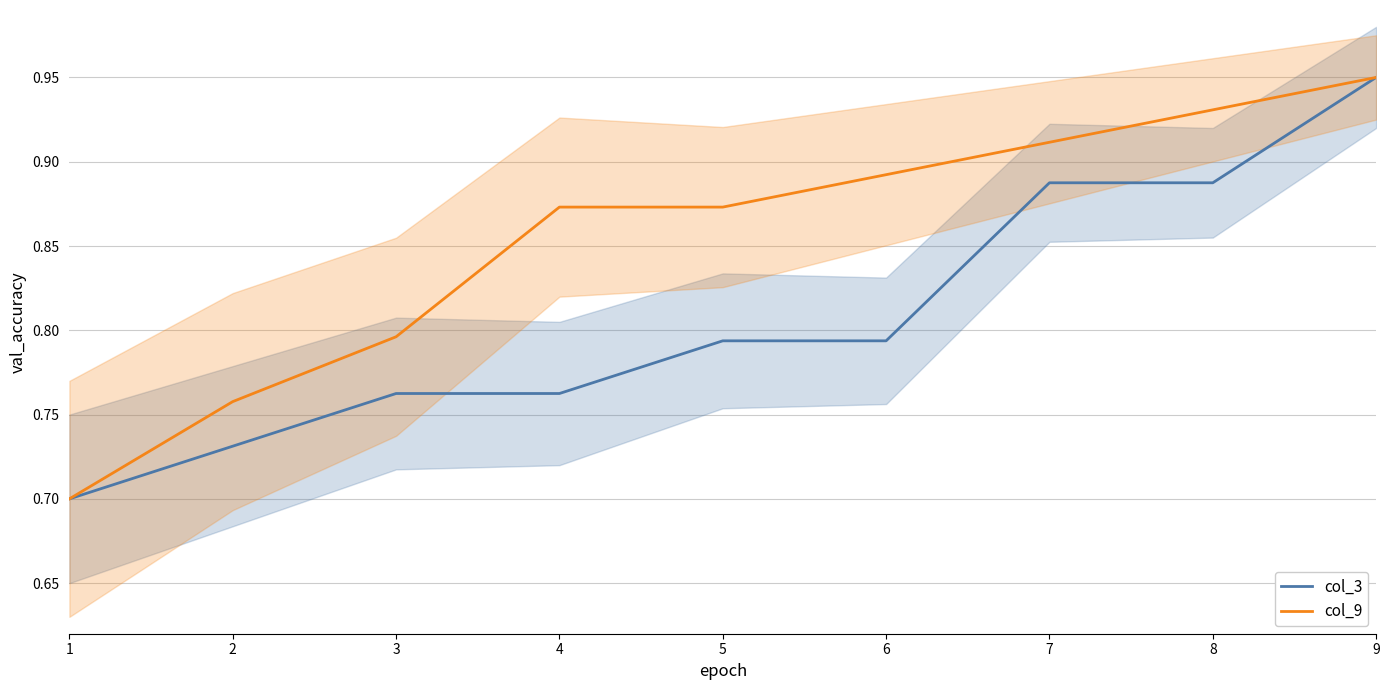

What is the spread (max minus min) of values at 6?

0.1